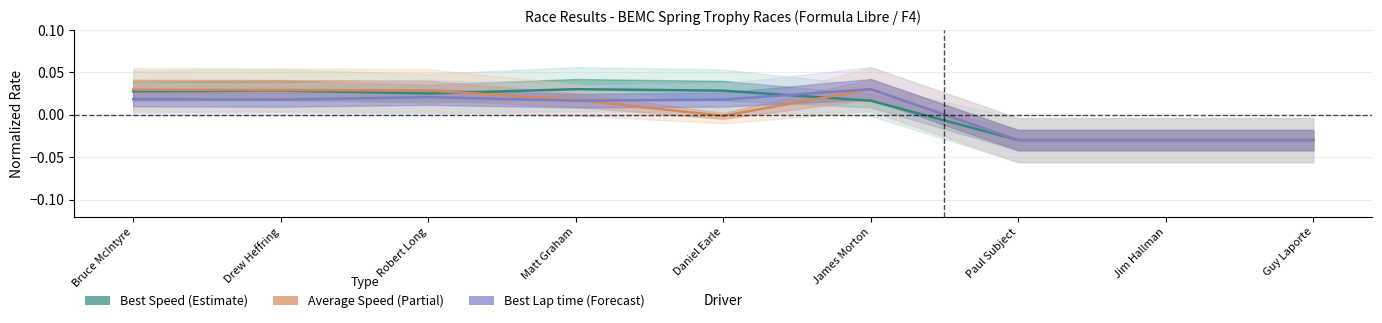

Rank the series by their average value, from highest to lowest.

Best Speed, Average Speed, Best Lap time